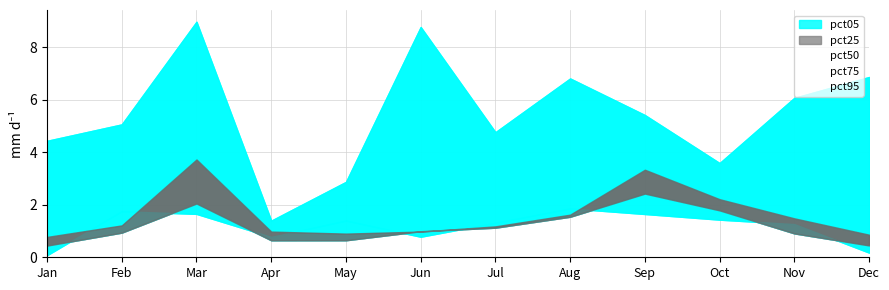

List the series in order of their peak value, highest first.

pct05, pct25, pct50, pct75, pct95